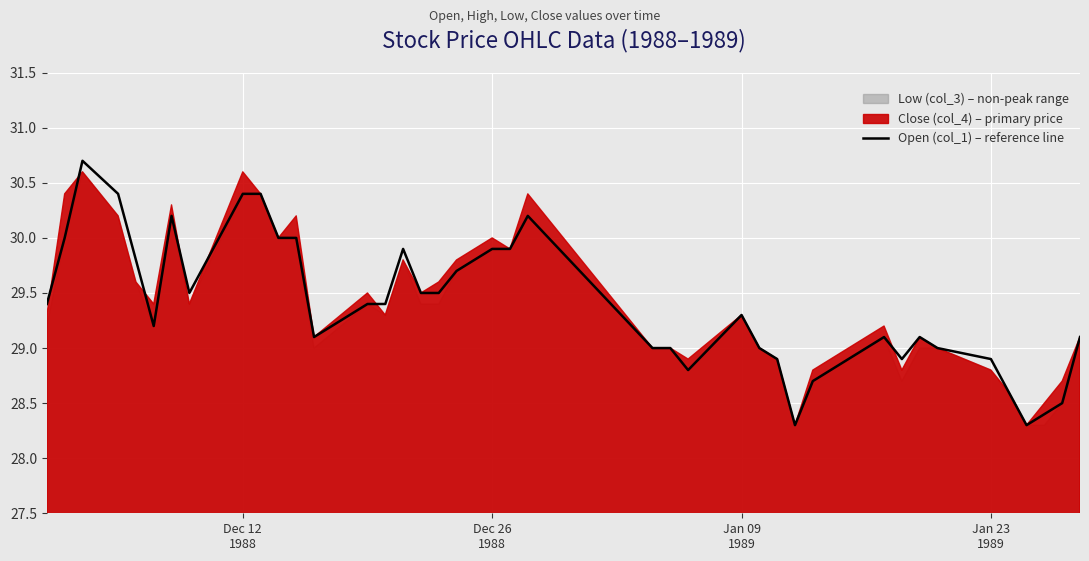

What is the lowest value of the Open (col_1) – reference line series?

28.3